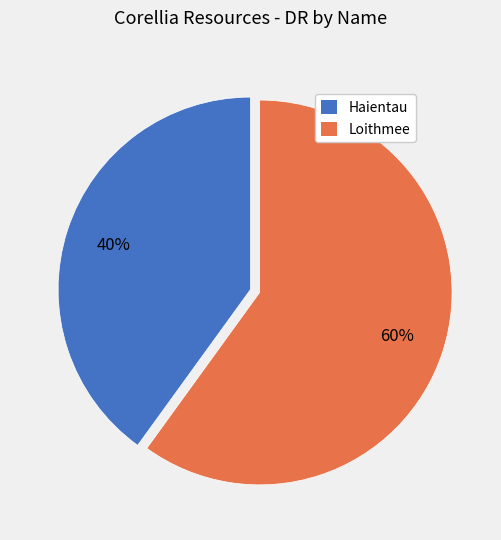

Does any single category account for the majority?

Yes